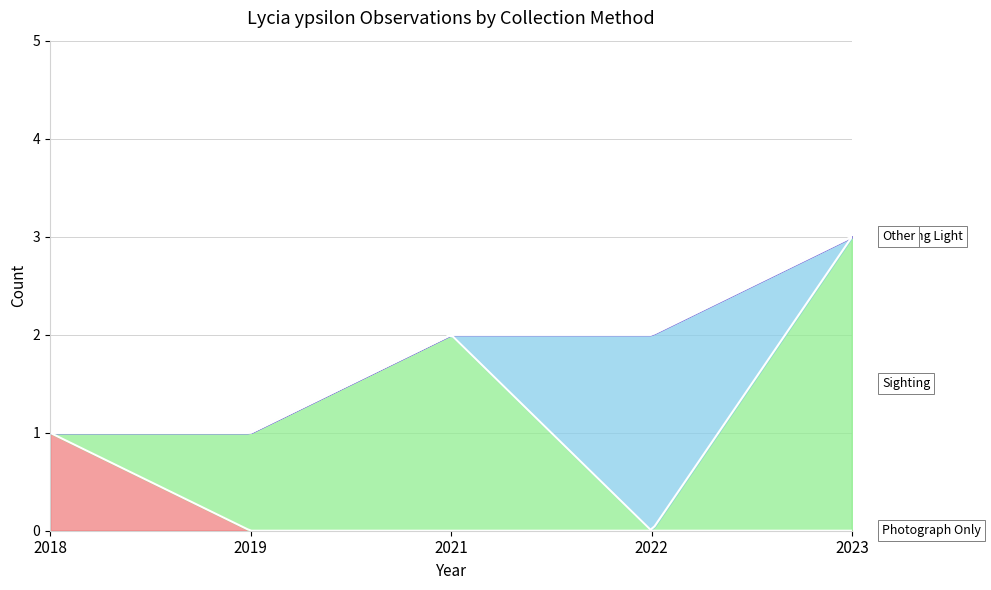

The 2021 series shows 2 at 2021. True or false?

True